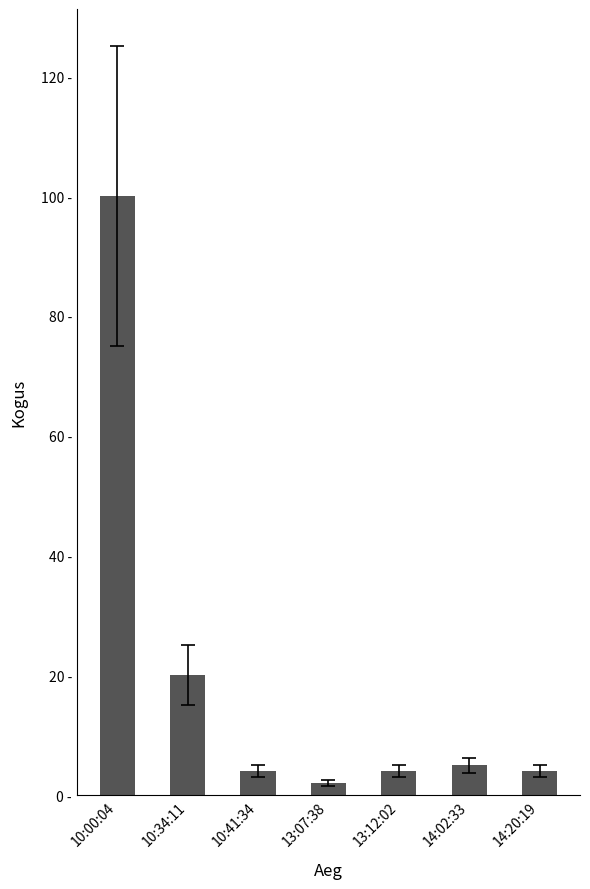

Count the number of categories in the chart.

7